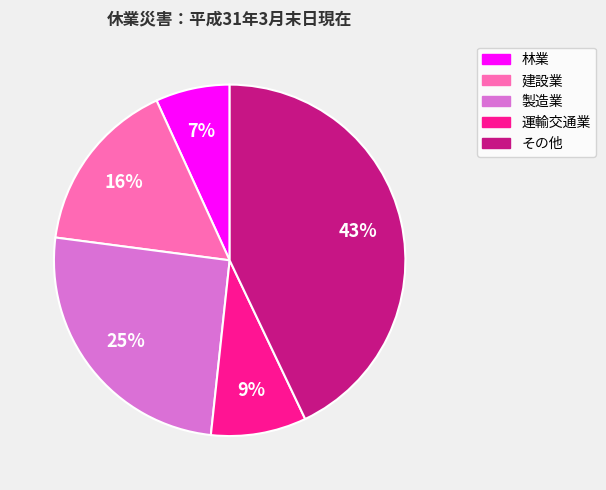

To the nearest percent, what portion does 製造業 represent?

25%